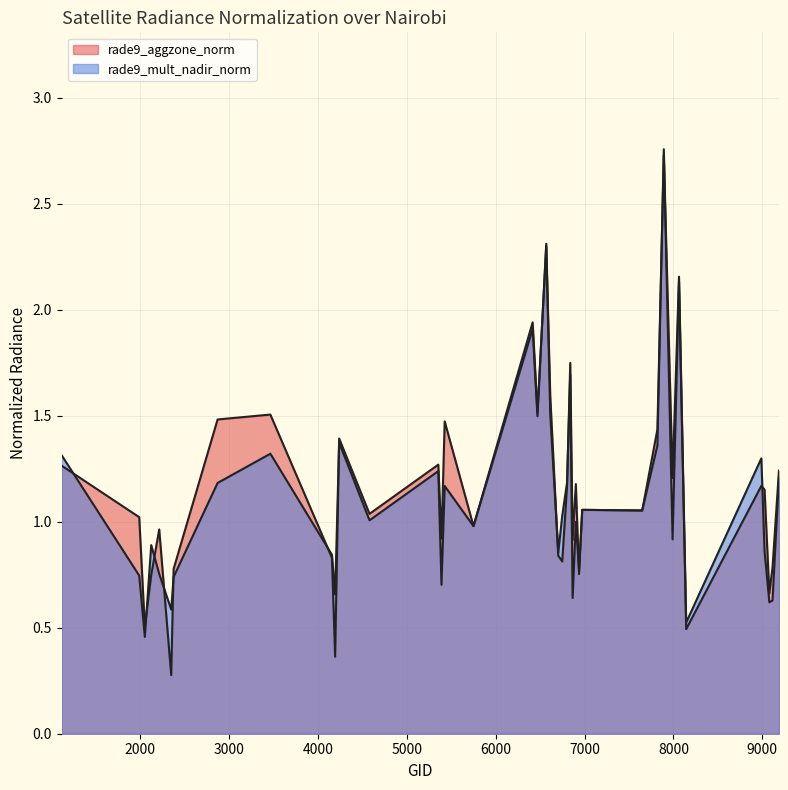

What are all the series names shown in the legend?

rade9_aggzone_norm, rade9_mult_nadir_norm